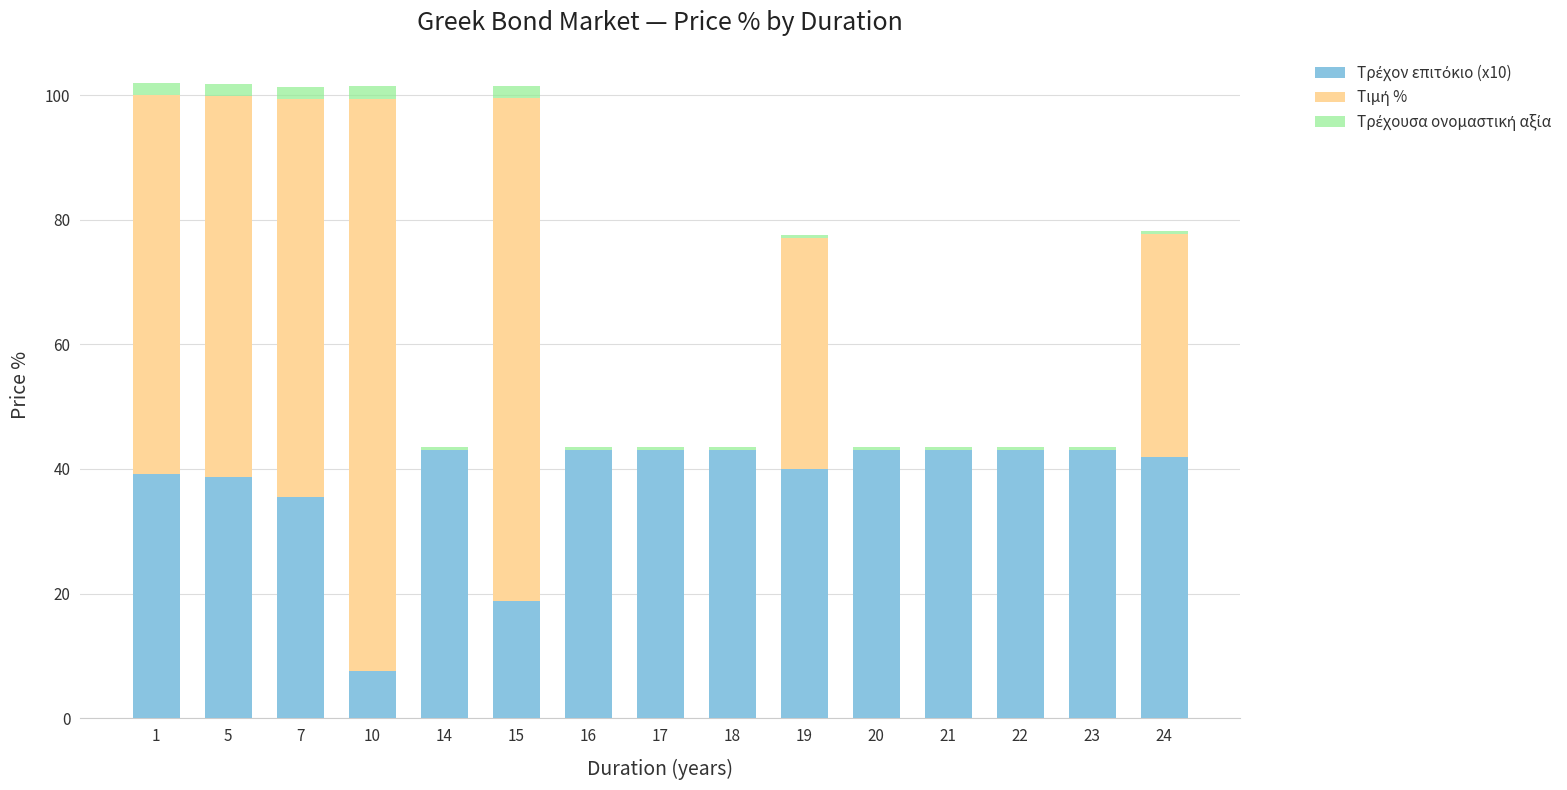

Which series has the largest range (max minus min)?

Τιμή %